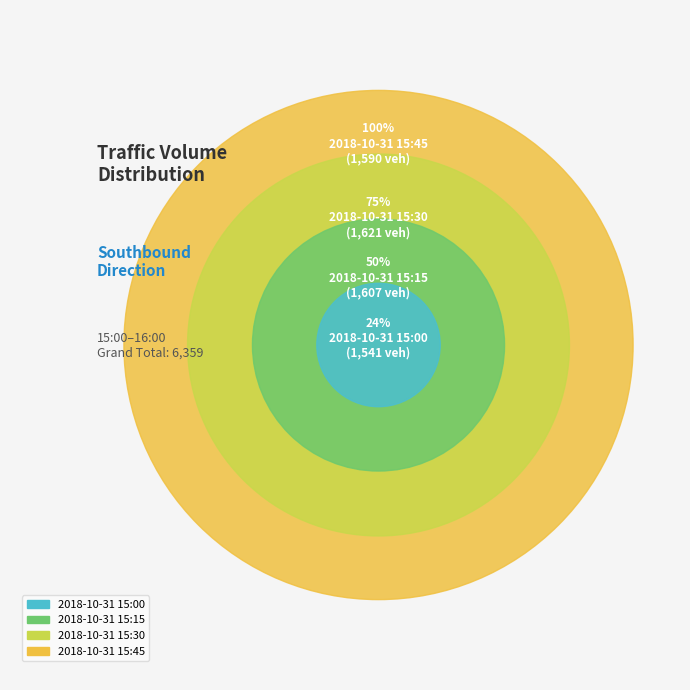

What percentage do 2018-10-31 15:45 and 2018-10-31 15:30 together represent?

50.5%